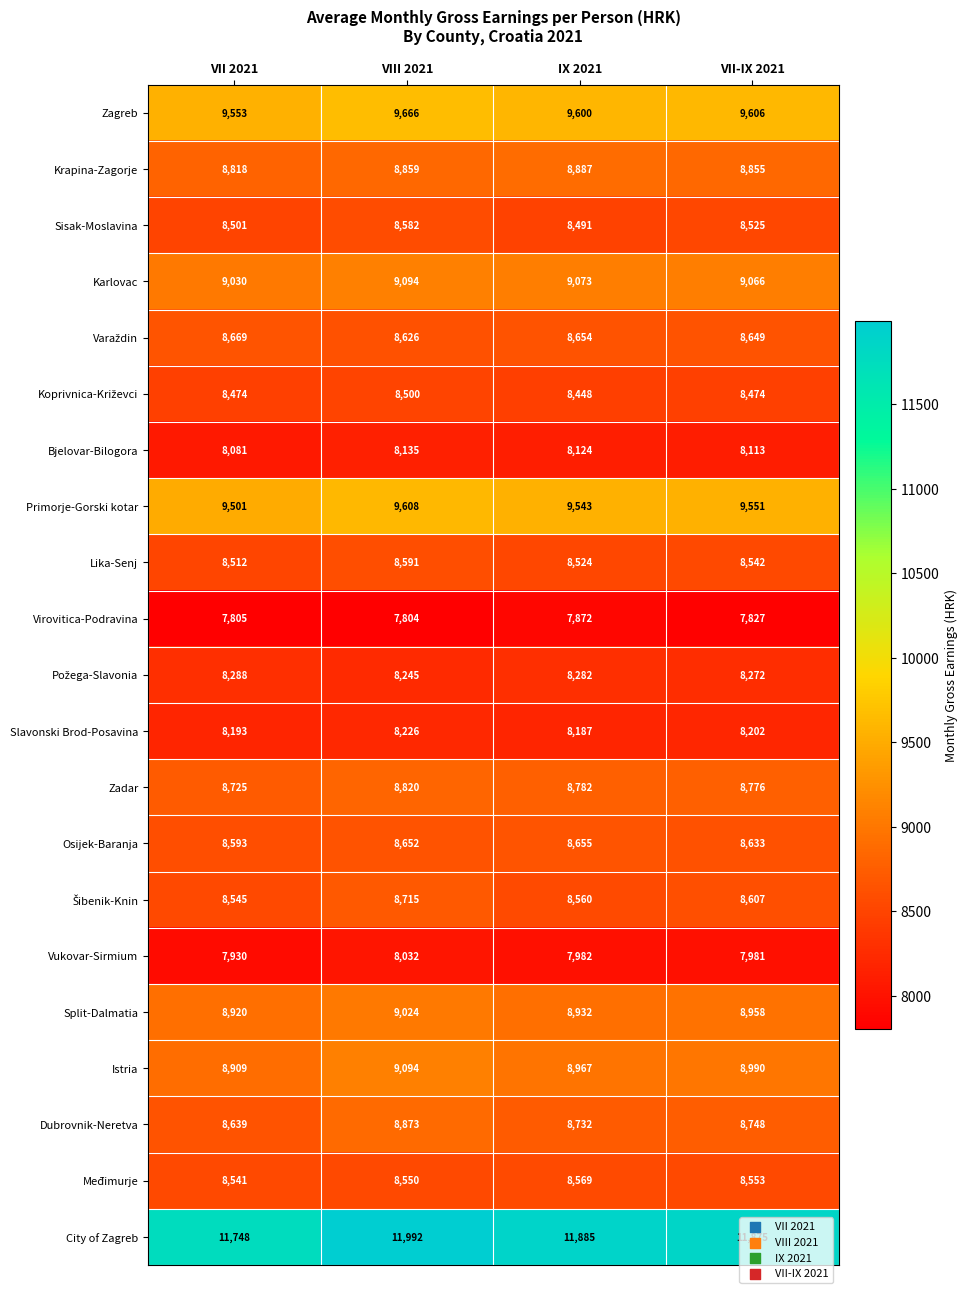

Read the Dubrovnik-Neretva value at VII 2021, to the nearest 10.

8640